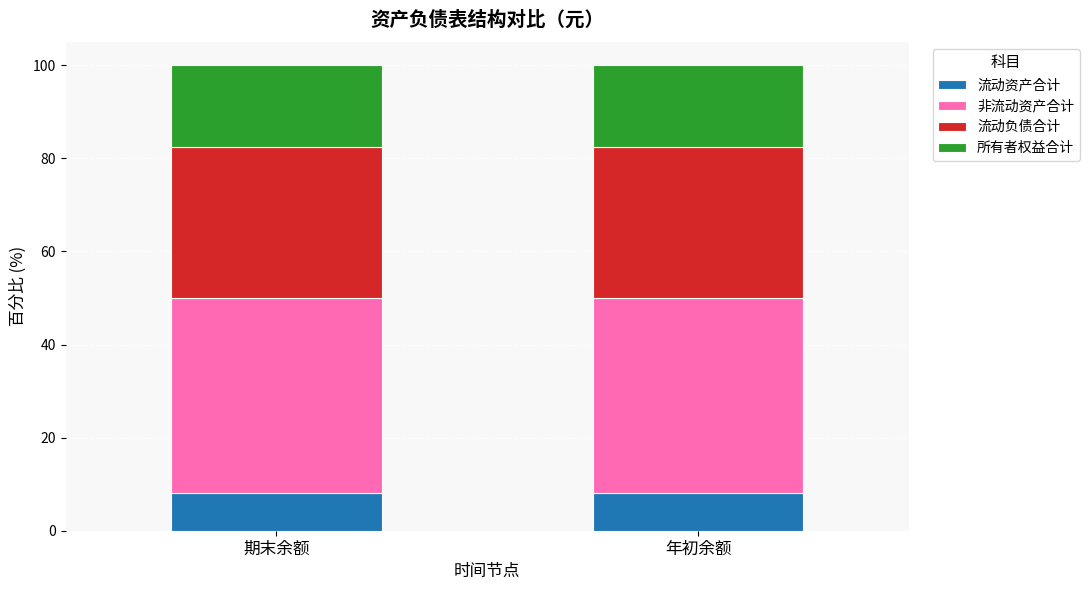

What is the total value across all series at 年初余额?

100.0